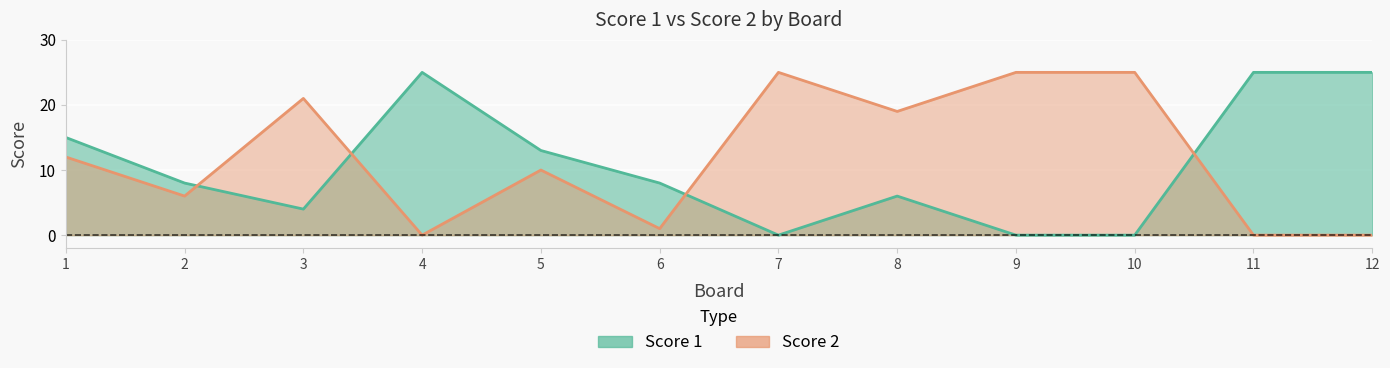

What is the difference between the highest and lowest values at 9?

25